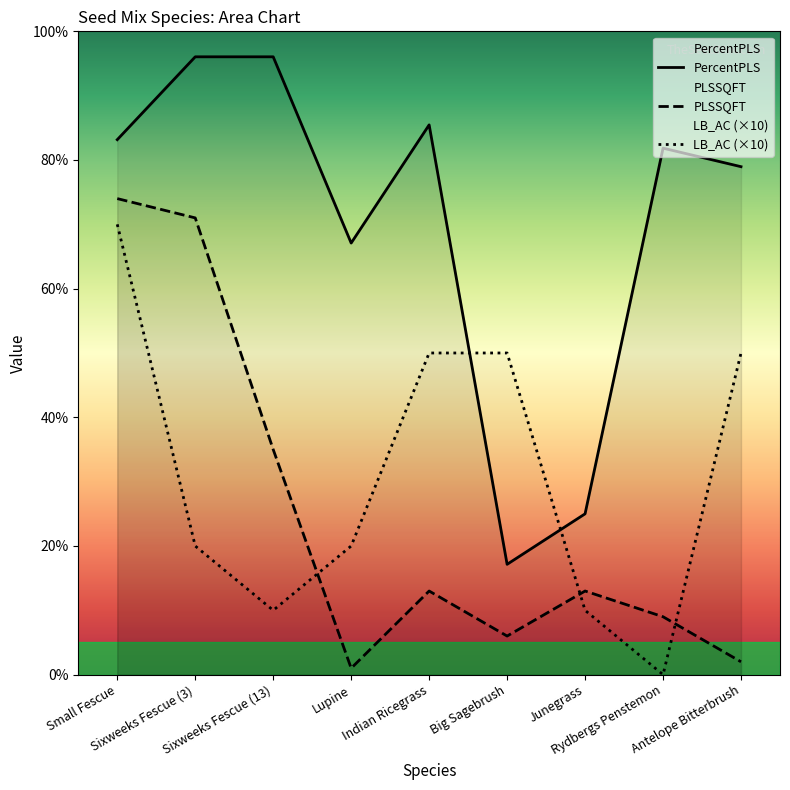

What is the label of the 8th point from the right?

Sixweeks Fescue (3)